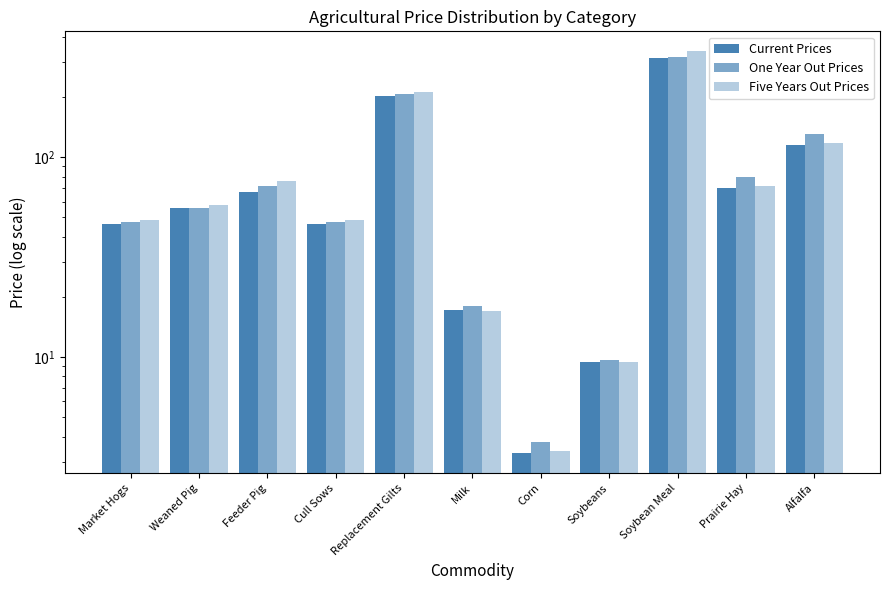

How many bars are there in each group?

3